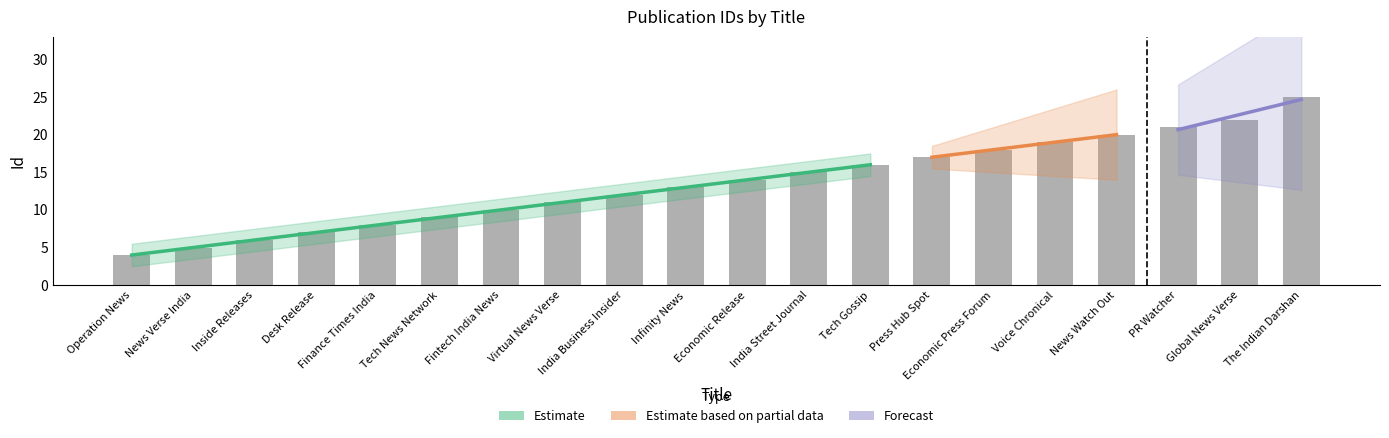

List the labels in order of value, smallest first.

Operation News, News Verse India, Inside Releases, Desk Release, Finance Times India, Tech News Network, Fintech India News, Virtual News Verse, India Business Insider, Infinity News, Economic Release, India Street Journal, Tech Gossip, Press Hub Spot, Economic Press Forum, Voice Chronical, News Watch Out, PR Watcher, Global News Verse, The Indian Darshan